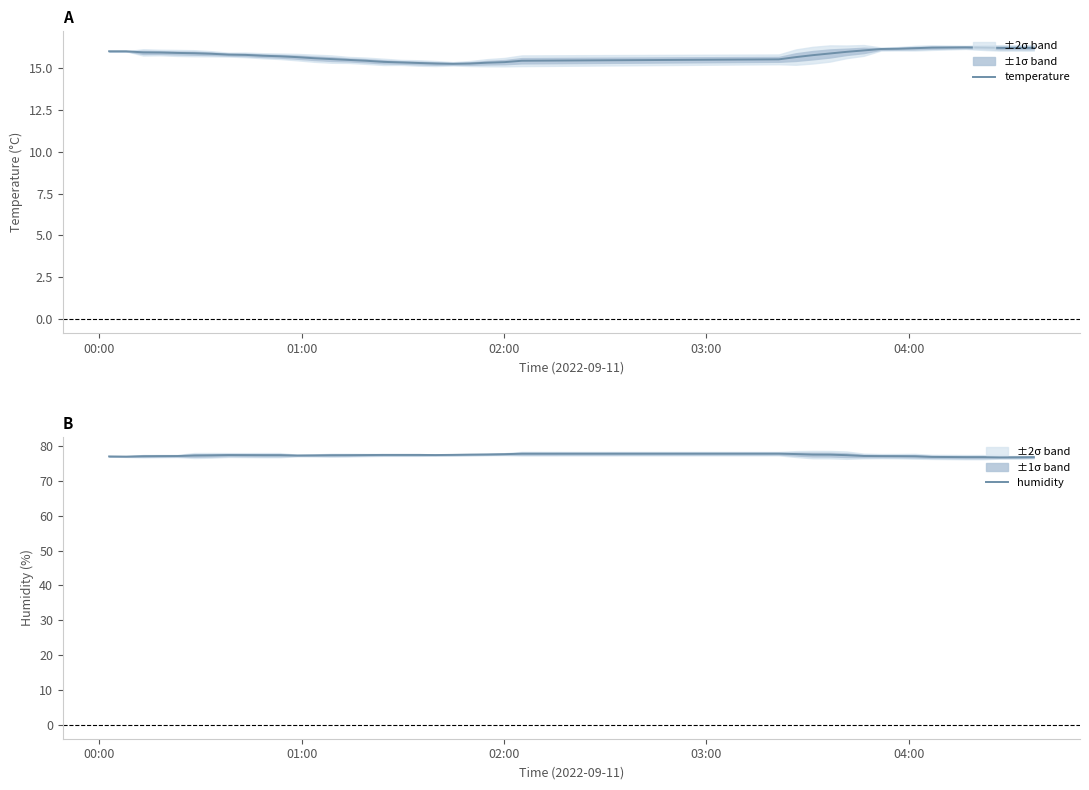

What is the maximum value for humidity?

77.8